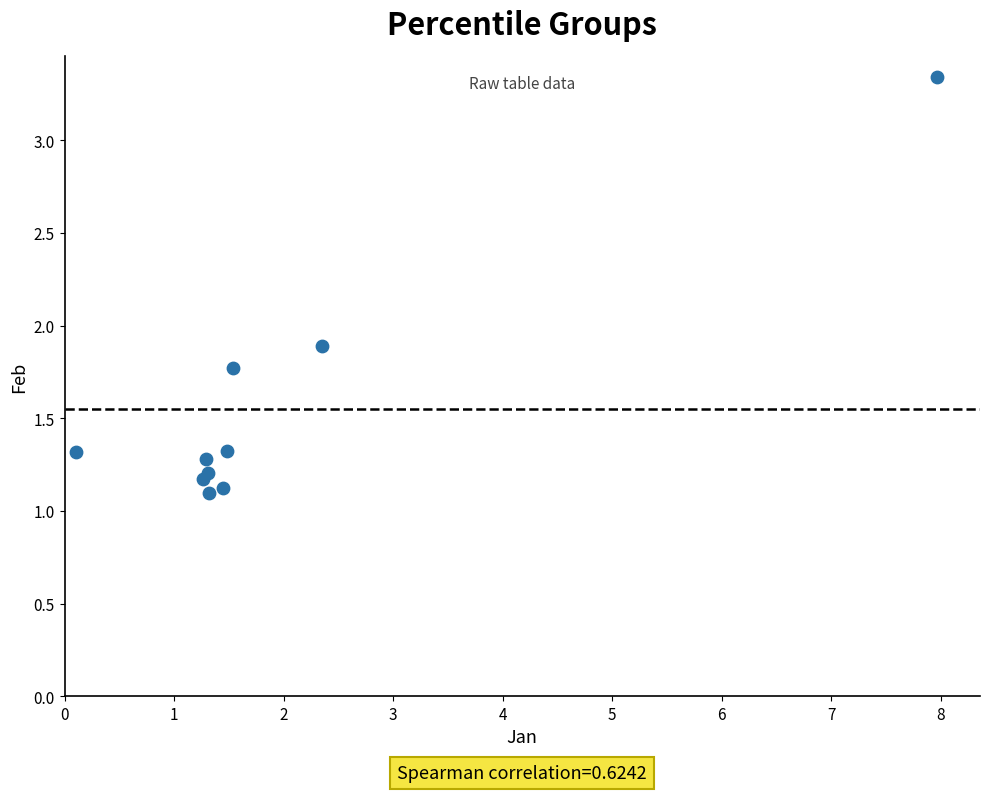

What Y value in the scatter plot is closest to 2?

1.9